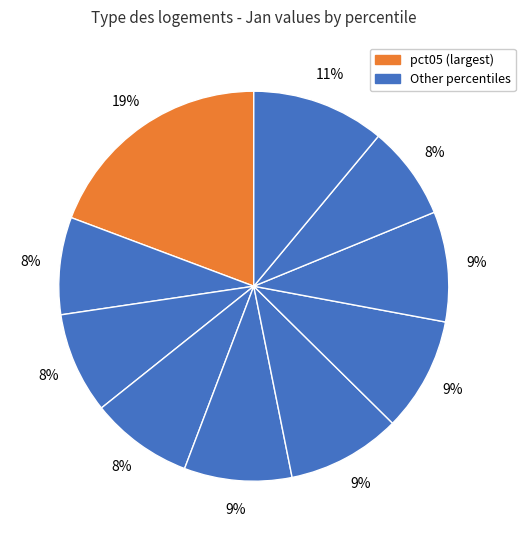

To the nearest percent, what is the average slice percentage?

10%